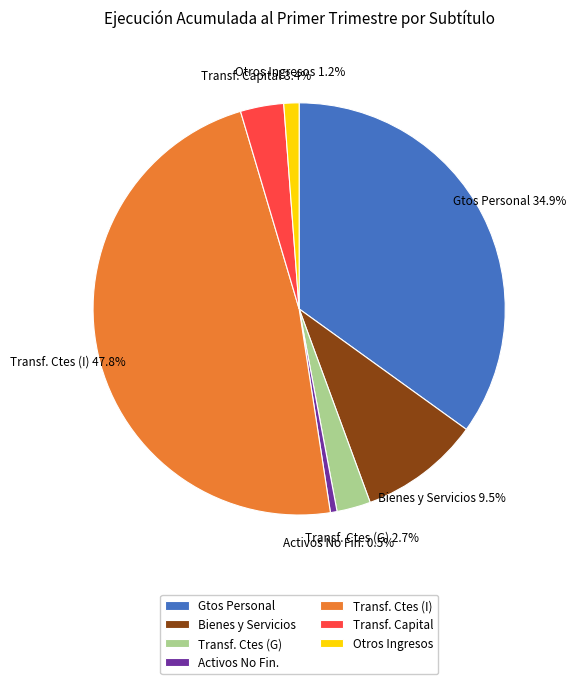

Rank the categories by value from highest to lowest.

Transf. Ctes (I), Gtos Personal, Bienes y Servicios, Transf. Capital, Transf. Ctes (G), Otros Ingresos, Activos No Fin.